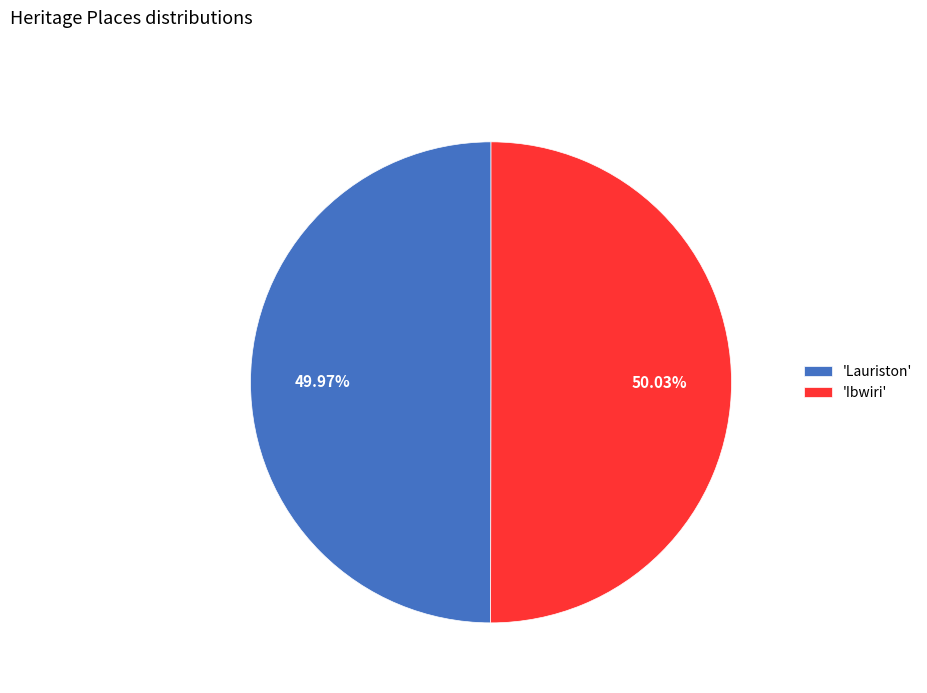

Combined, do 'Lauriston' and 'Ibwiri' account for over 50%?

Yes